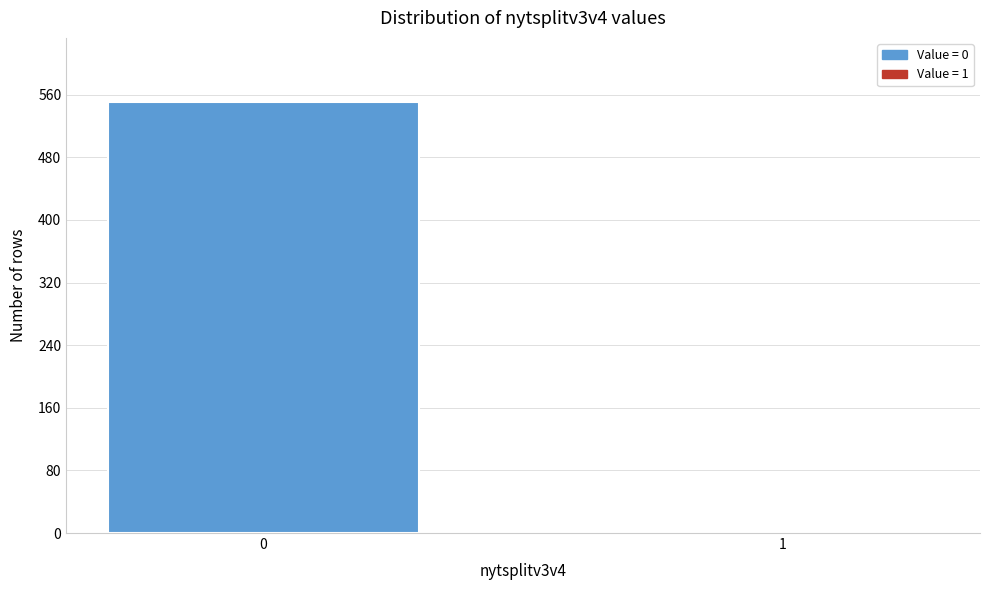

Reading left to right, list all the values displayed in this chart.

550	2